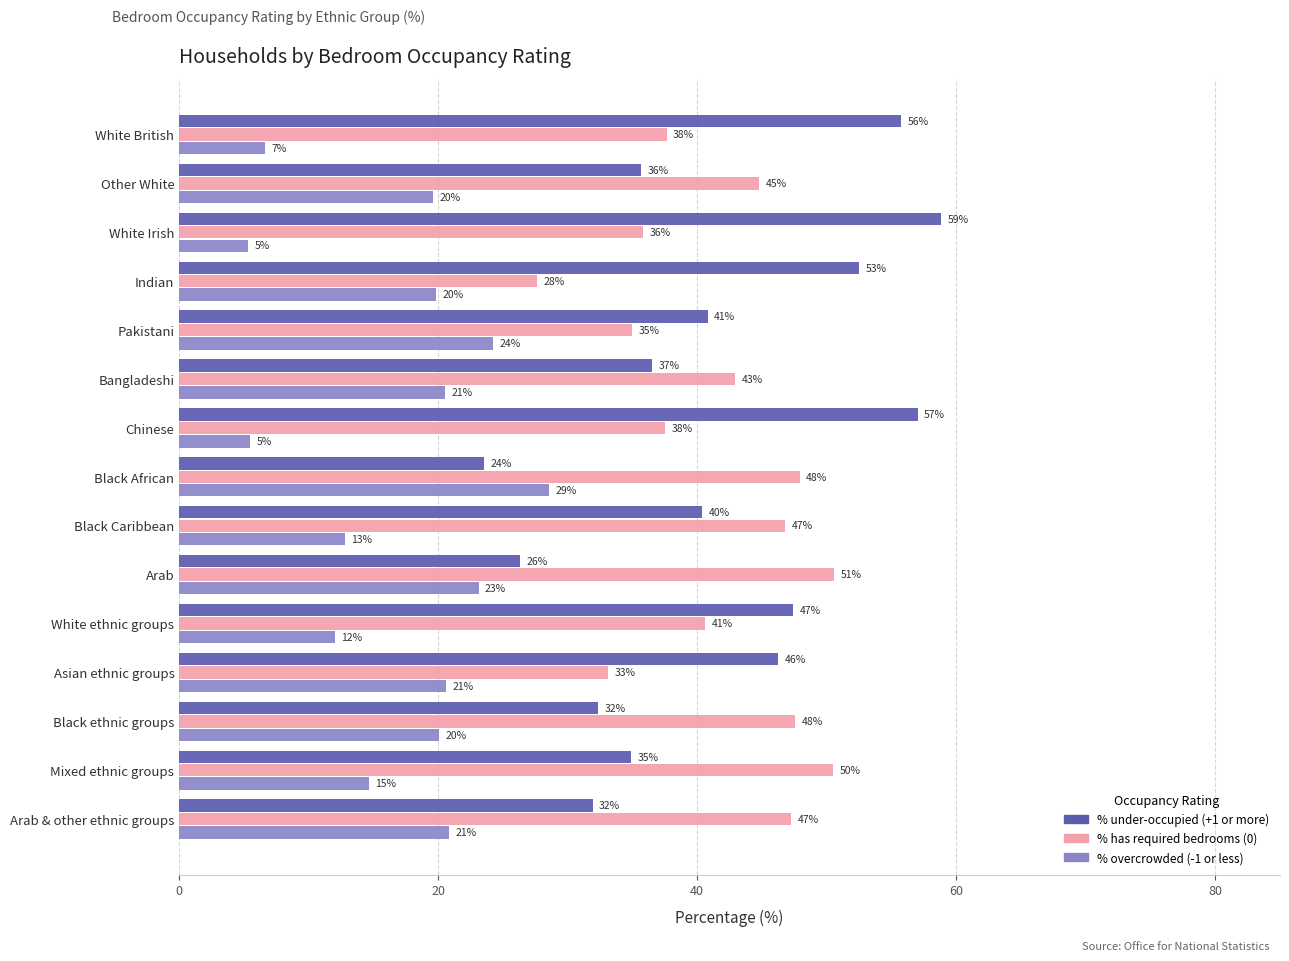

What are all the series names shown in the legend?

% under-occupied (+1 or more), % has required bedrooms (0), % overcrowded (-1 or less)